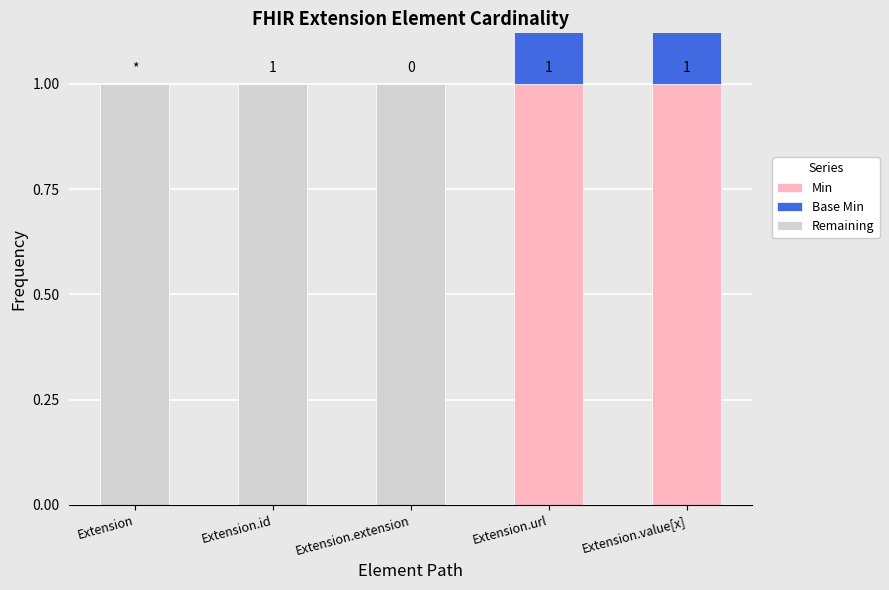

True or false: Remaining has a value of 0 at Extension.

False